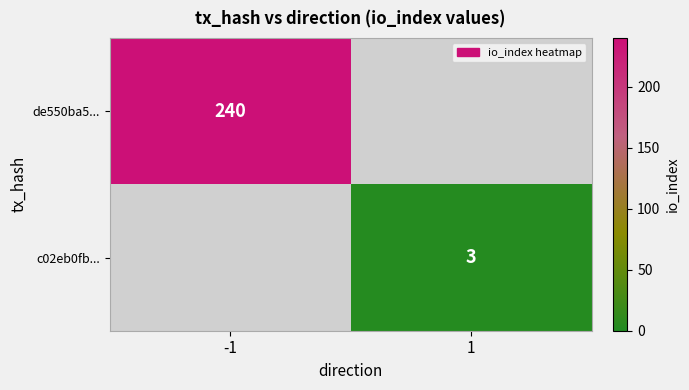

The c02eb0fb... series shows 5 at 1. True or false?

False